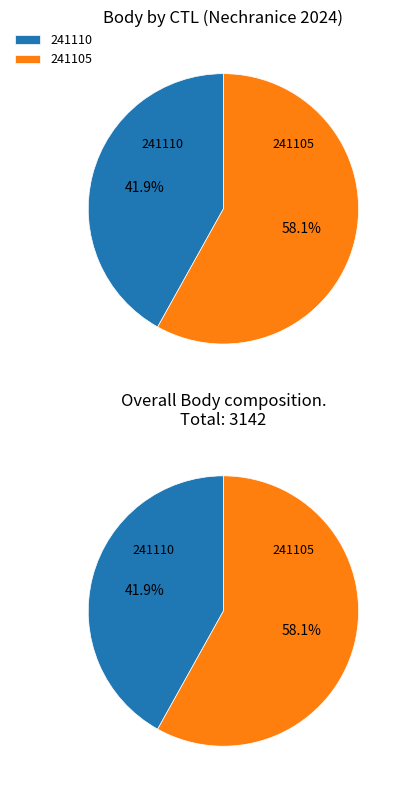

Rank the categories by value from highest to lowest.

241105, 241110